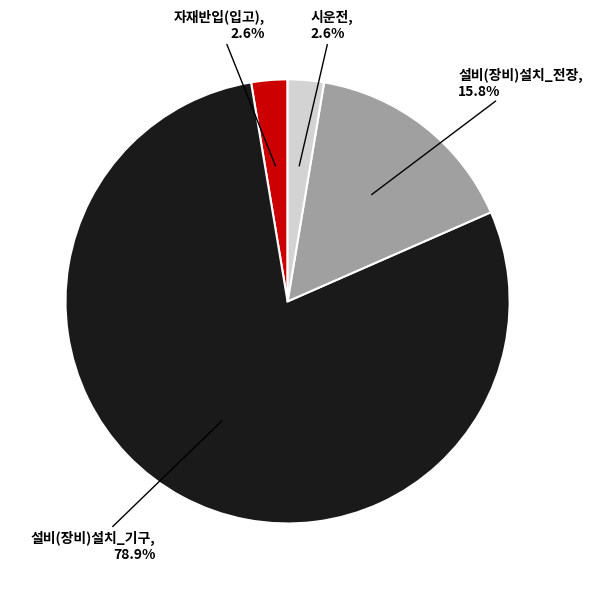

Does any single category account for the majority?

Yes